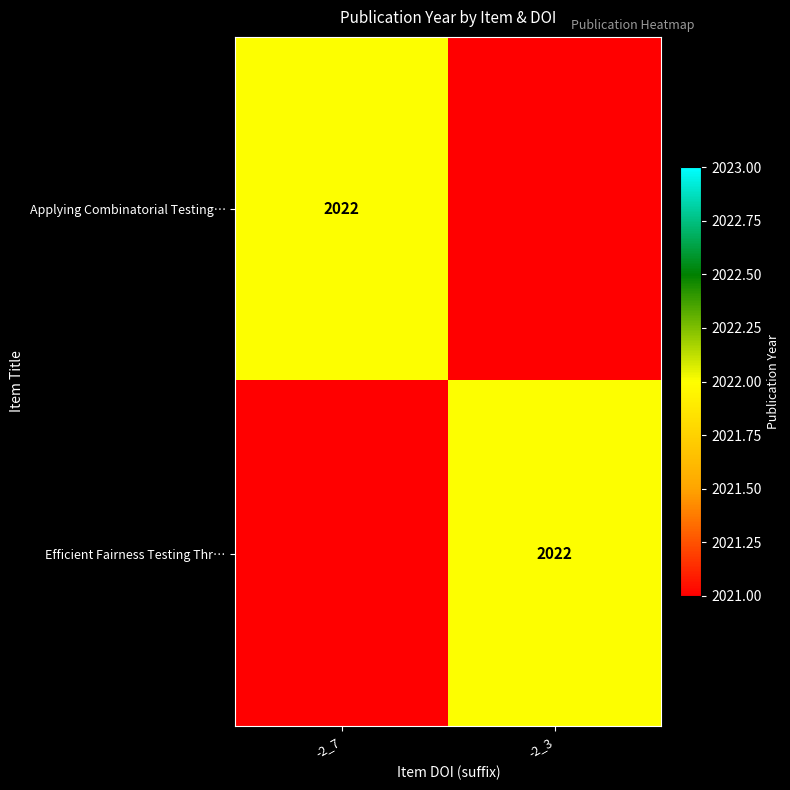

At how many categories does at least one series exceed 596?

2